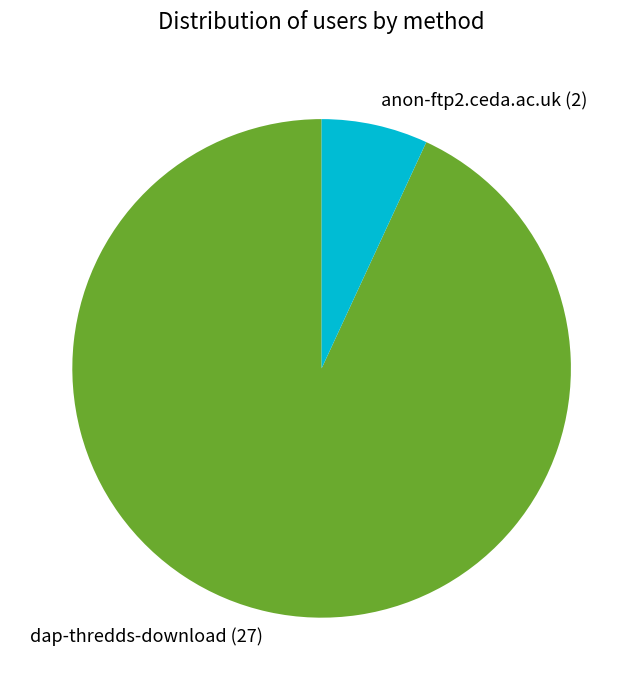

How many segments does this pie chart have?

2